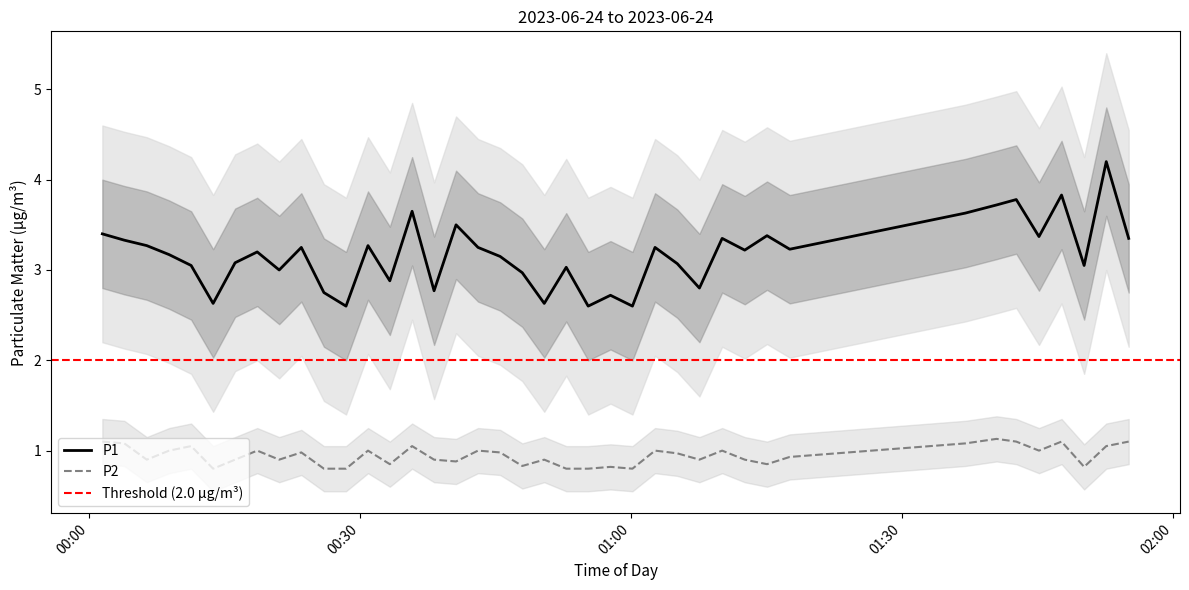

What are all the series names shown in the legend?

P1, P2